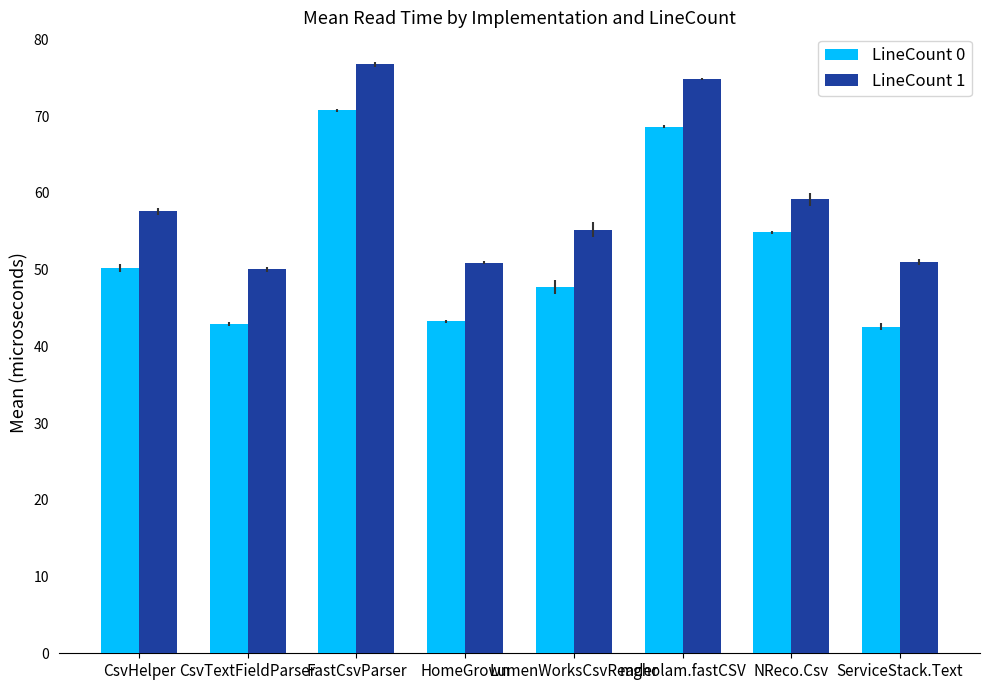

True or false: LineCount 1 has a value of 51.0 at ServiceStack.Text.

True